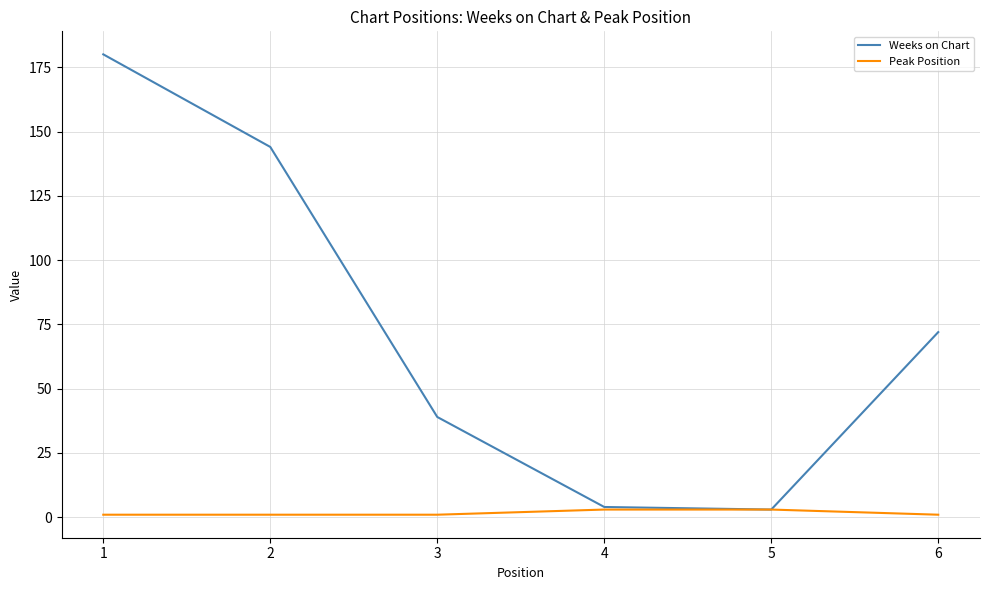

Rank the series by their average value, from lowest to highest.

Peak Position, Weeks on Chart